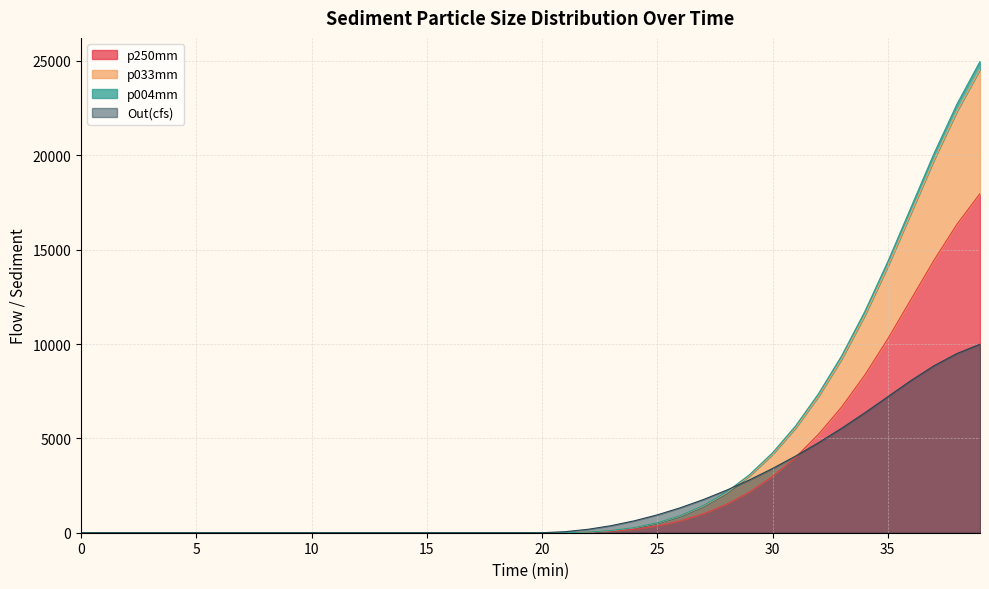

Is it true that p004mm equals 10014.9 at 32?

False